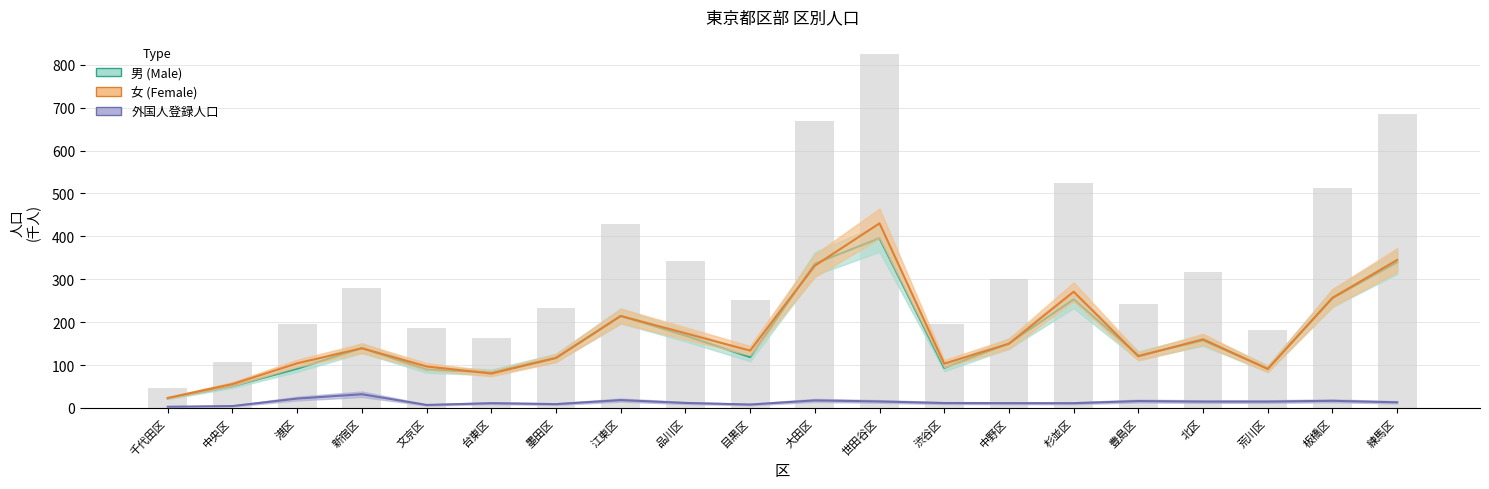

Rank the categories by 外国人登録人口 value from lowest to highest.

千代田区, 中央区, 文京区, 目黒区, 墨田区, 台東区, 杉並区, 中野区, 渋谷区, 品川区, 練馬区, 北区, 荒川区, 世田谷区, 豊島区, 板橋区, 大田区, 江東区, 港区, 新宿区